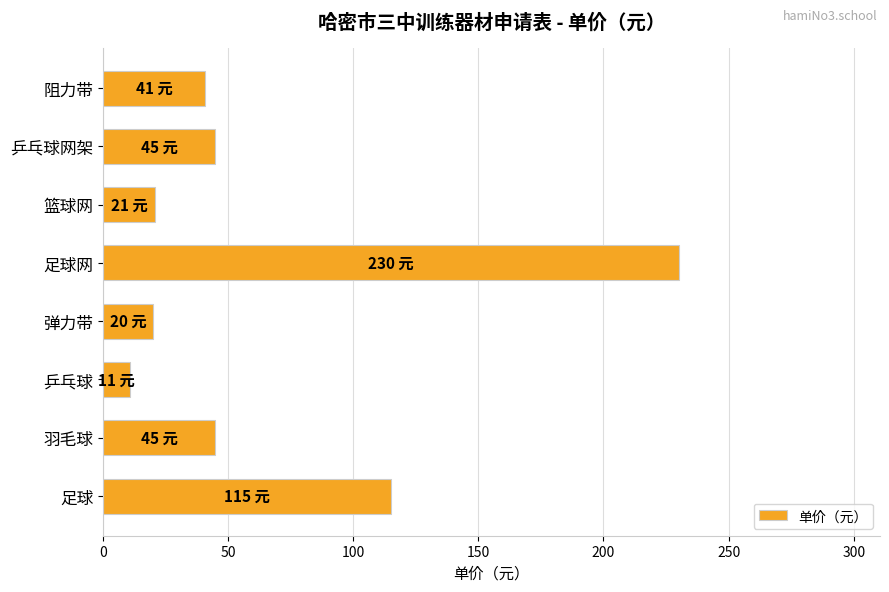

What is the difference between the maximum and minimum values?

219